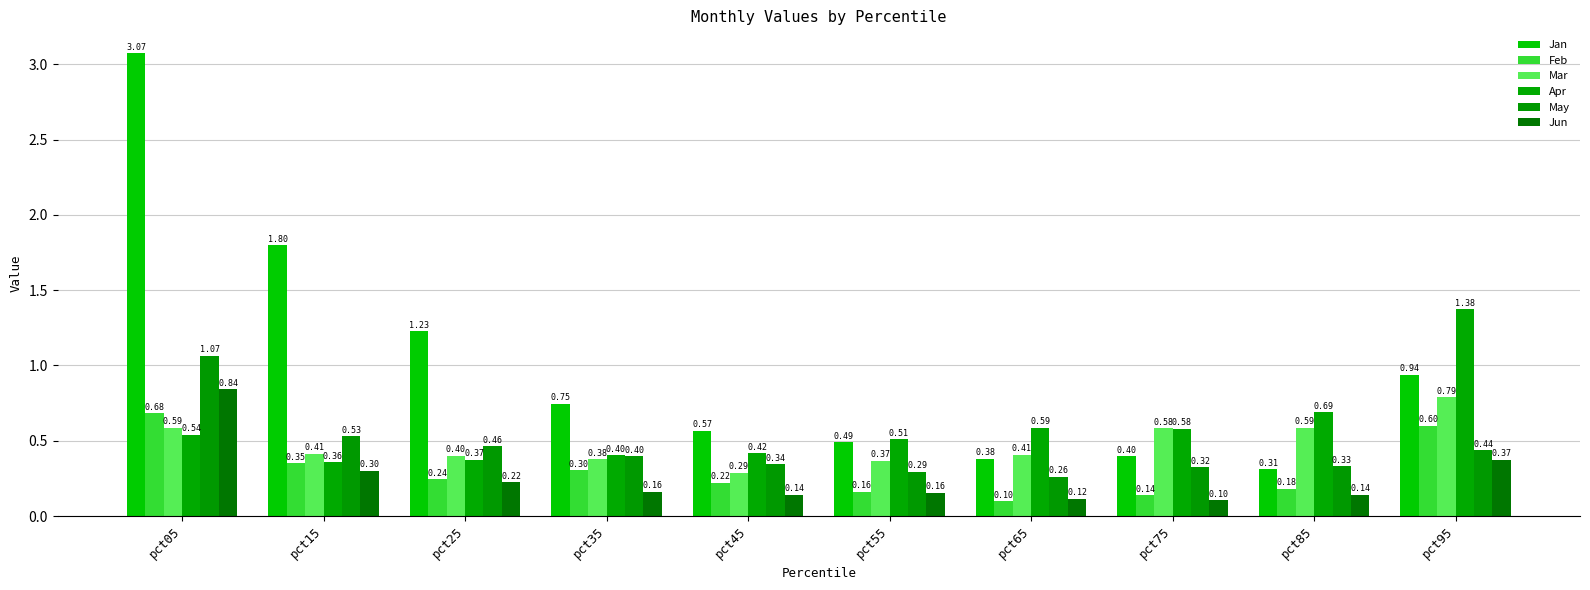

Reading left to right, transcribe all the data shown in this chart.

Jan: 3.1	1.8	1.2	0.7	0.6	0.5	0.4	0.4	0.3	0.9
Feb: 0.7	0.4	0.2	0.3	0.2	0.2	0.1	0.1	0.2	0.6
Mar: 0.6	0.4	0.4	0.4	0.3	0.4	0.4	0.6	0.6	0.8
Apr: 0.5	0.4	0.4	0.4	0.4	0.5	0.6	0.6	0.7	1.4
May: 1.1	0.5	0.5	0.4	0.3	0.3	0.3	0.3	0.3	0.4
Jun: 0.8	0.3	0.2	0.2	0.1	0.2	0.1	0.1	0.1	0.4